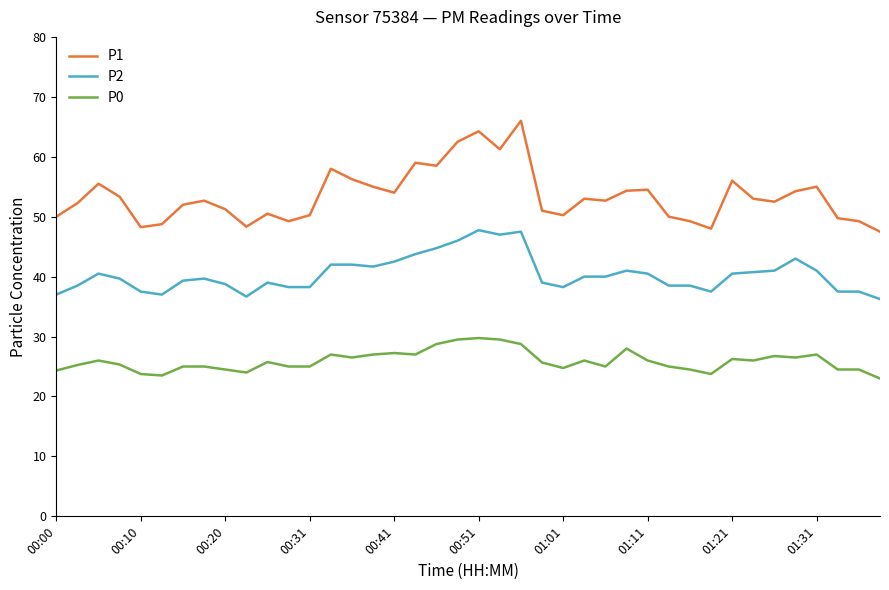

What is the highest value of the P0 series?

29.8